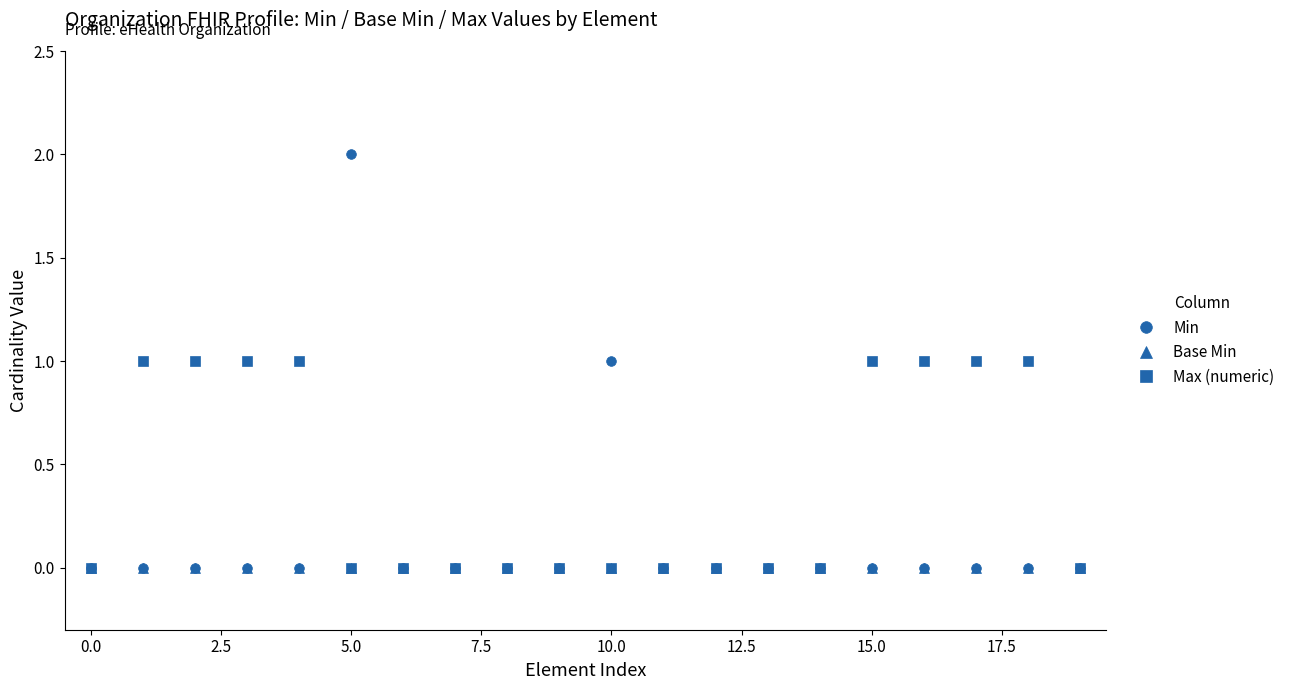

What is the value of the Min point at the 6th from the left?

2